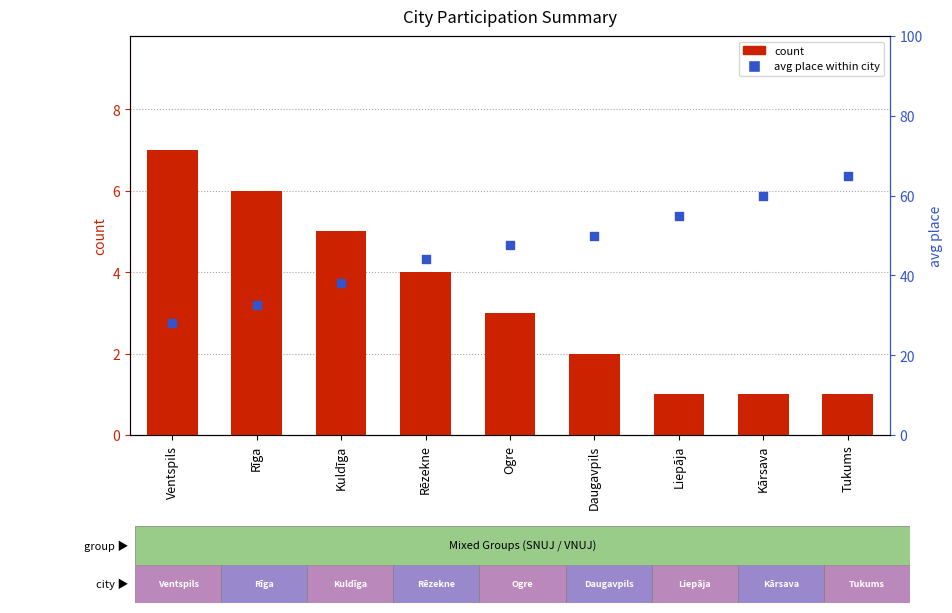

What is the total value across all series at Liepāja?

56.0